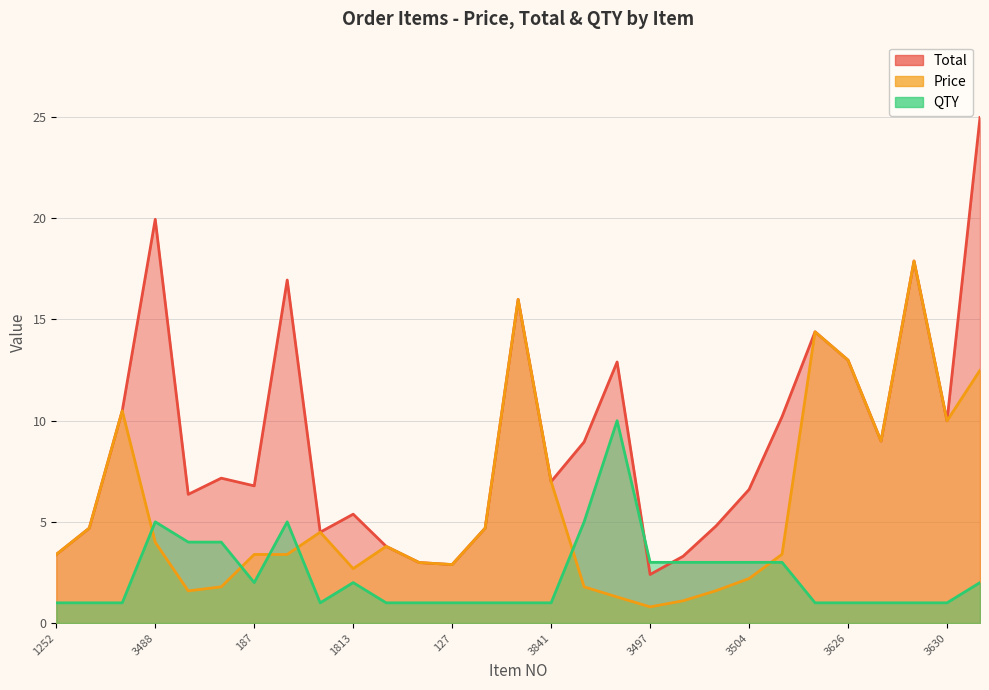

What are all the series names shown in the legend?

Total, Price, QTY